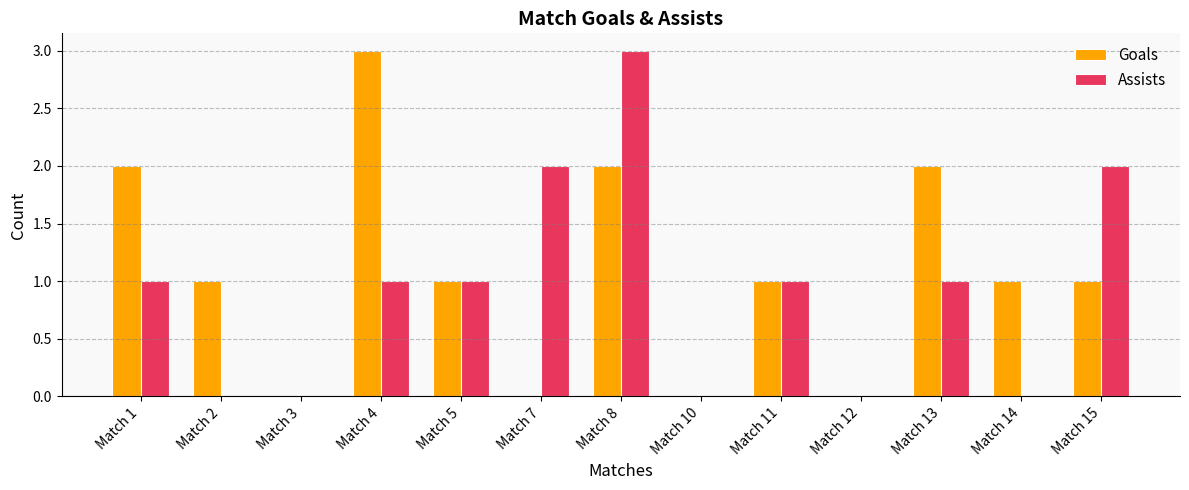

What is the sum of the Assists values at Match 8 and Match 11?

4